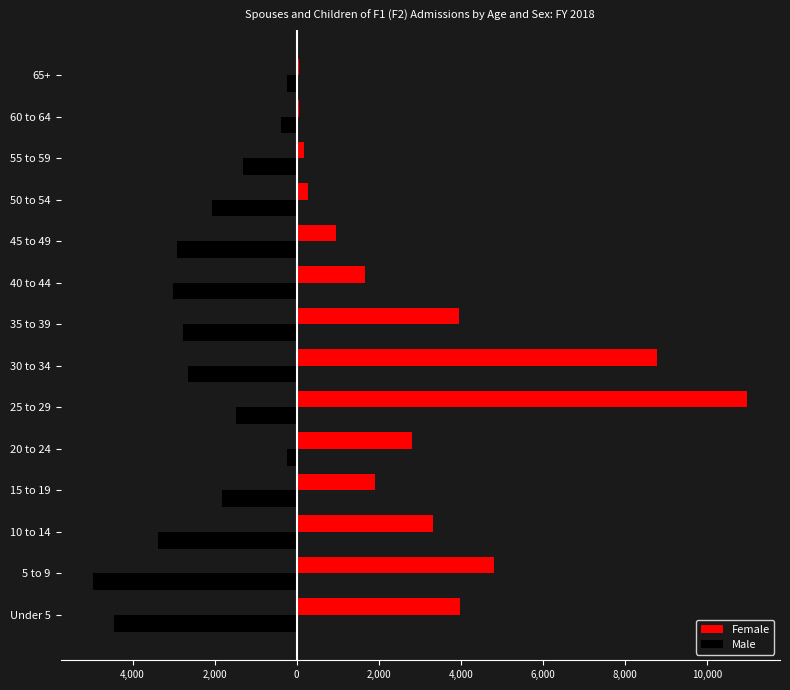

Reading left to right, transcribe all the data shown in this chart.

Female: 3974	4812	3324	1906	2798	10980	8775	3958	1653	953	273	174	45	56
Male: -4450	-4957	-3380	-1821	-226	-1490	-2660	-2761	-3006	-2924	-2059	-1298	-386	-240